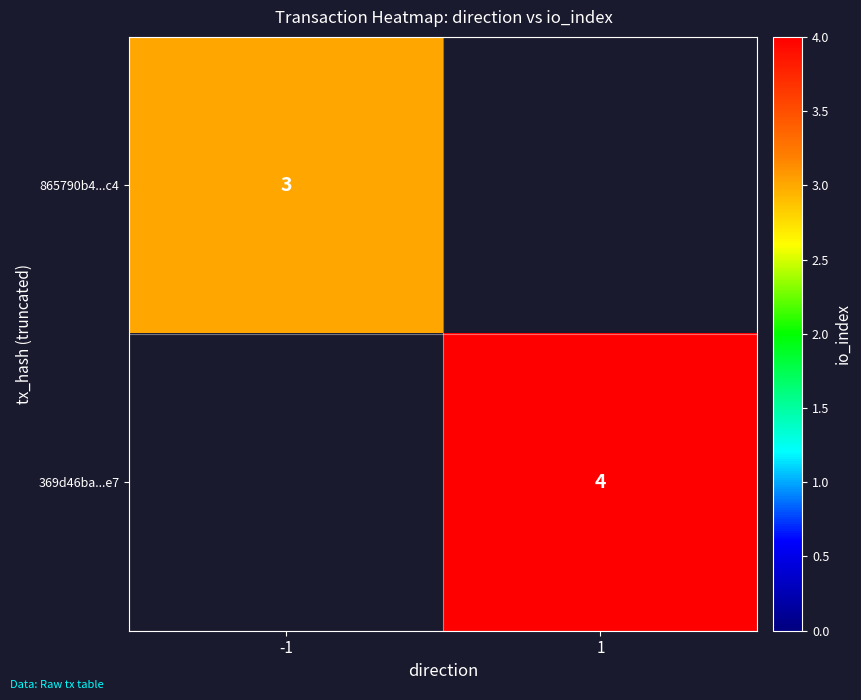

The value of 865790b4...c4 at -1 is 3. True or false?

True